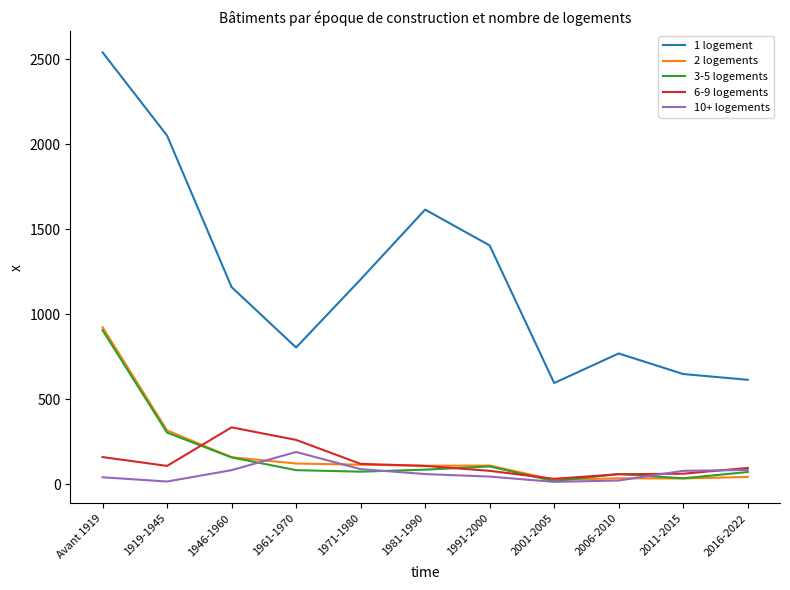

The 2 logements series shows 121 at 1961-1970. True or false?

True